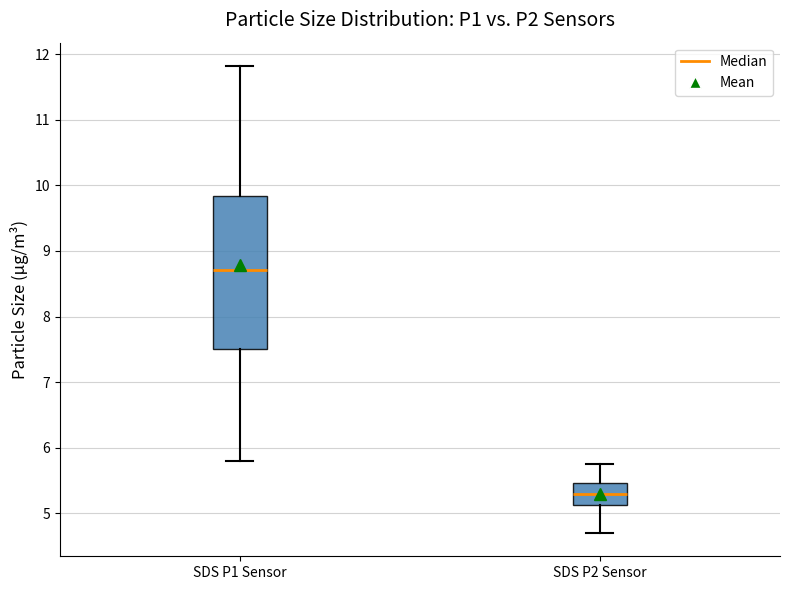

Reading left to right, transcribe this box plot: for each box, give where its median line is, the range the box spans, and where its two whiskers end, as read against the y-axis. The values are not printed on the chart, so give them approximately, as read against the axis.

SDS P1 Sensor: median 8.7, box 7.5 to 9.8, whiskers 5.8 to 11.8
SDS P2 Sensor: median 5.3, box 5.1 to 5.5, whiskers 4.7 to 5.8